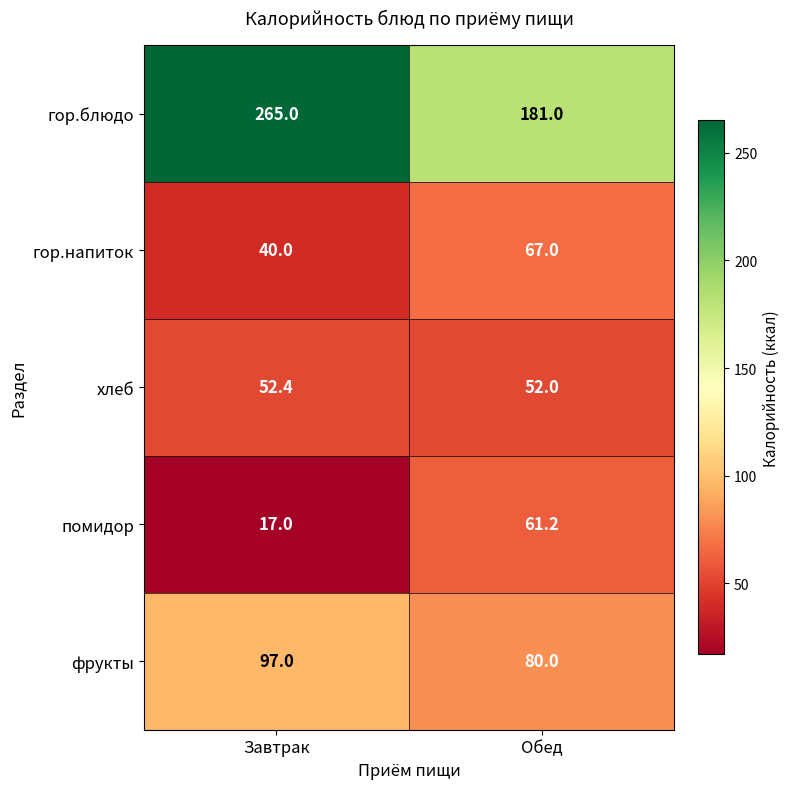

Is it true that фрукты equals 97.0 at Завтрак?

True